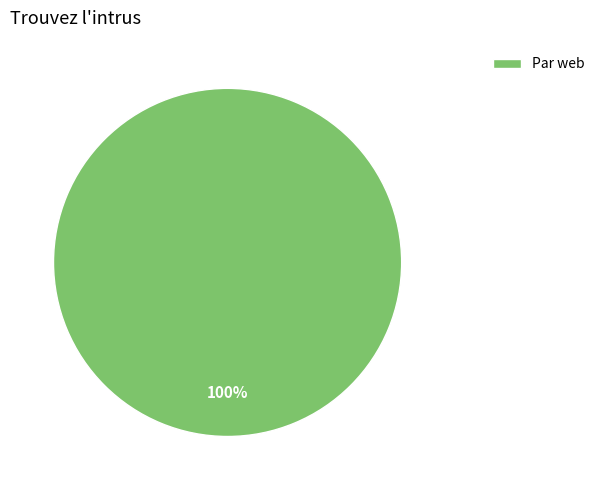

Is there any slice that represents more than half of the pie?

Yes